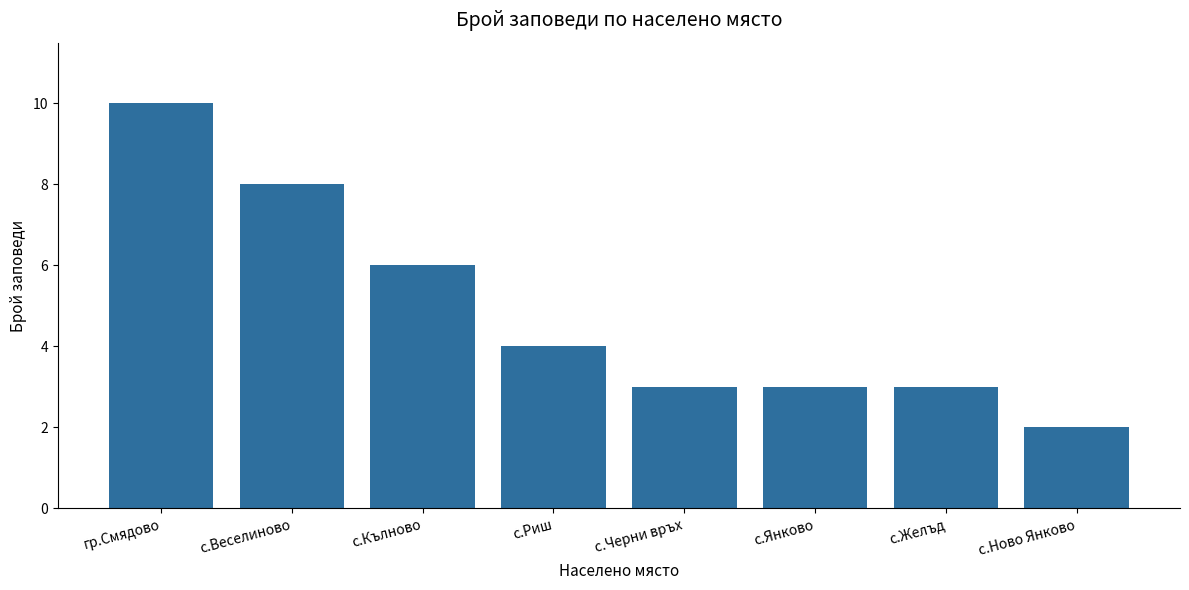

The value at с.Ново Янково is 1. True or false?

False